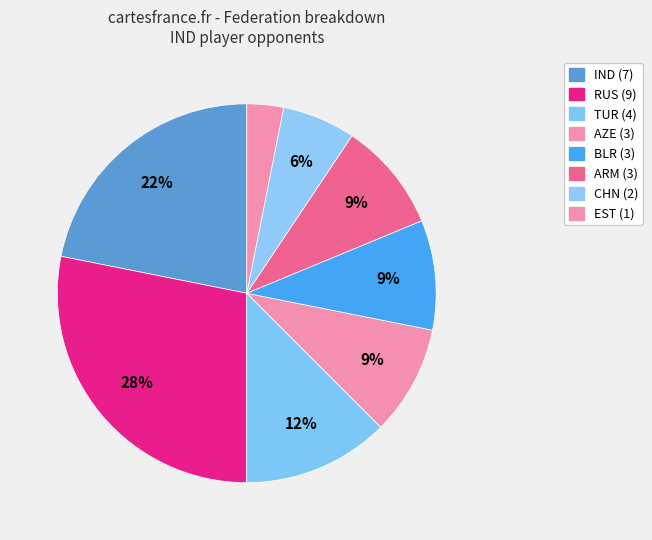

Count the number of slices in the pie.

8